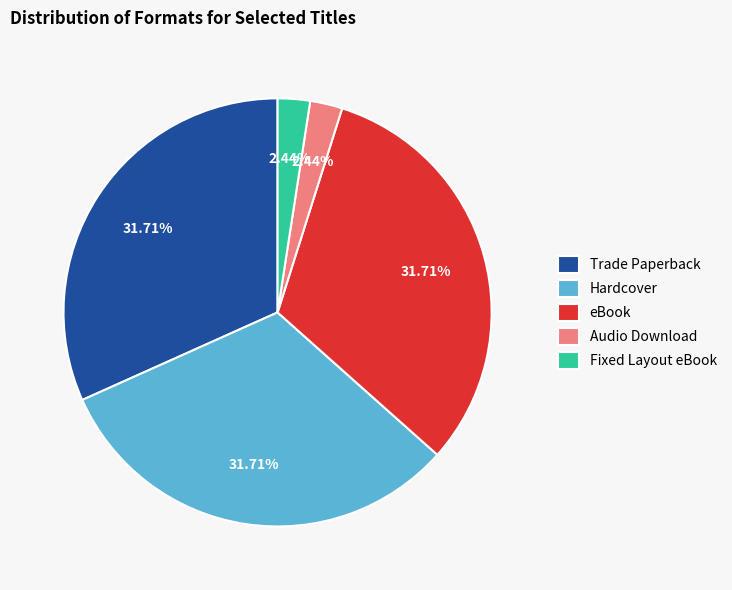

Between eBook and Fixed Layout eBook, which is larger?

eBook